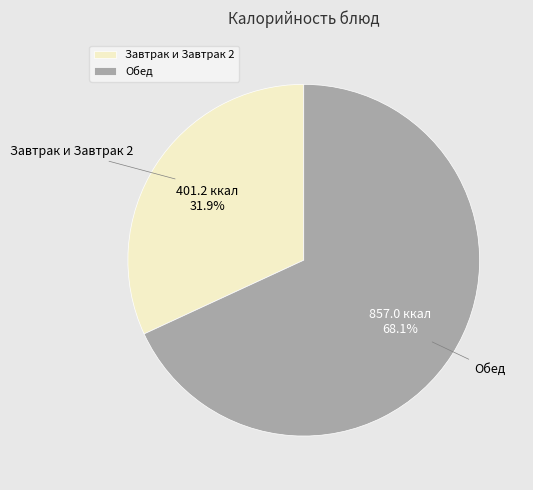

What is the ratio of the value at Обед to the value at Завтрак и Завтрак 2?

2.1